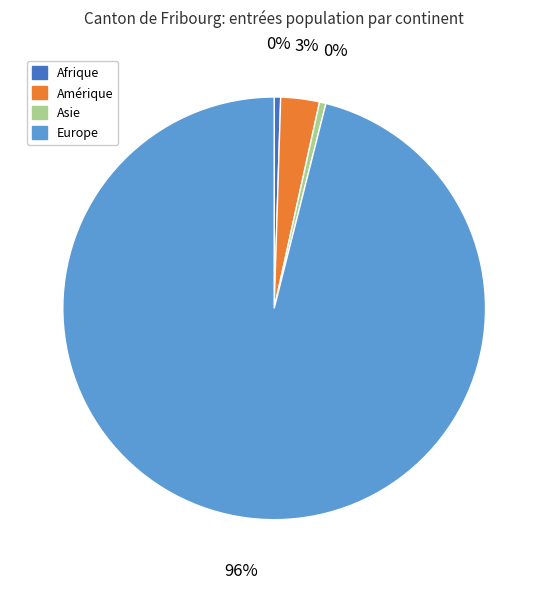

To the nearest percent, what is the average slice percentage?

25%